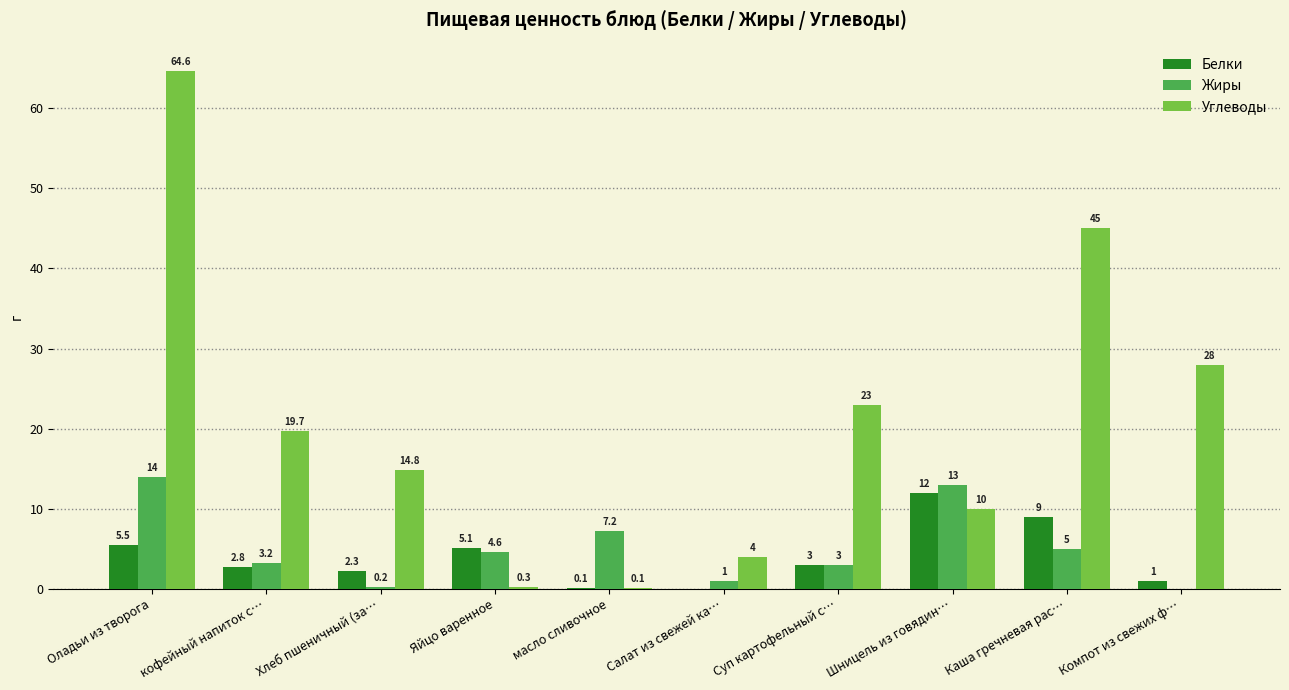

Between Яйцо варенное and Салат из свежей ка…, which series saw the biggest shift?

Белки